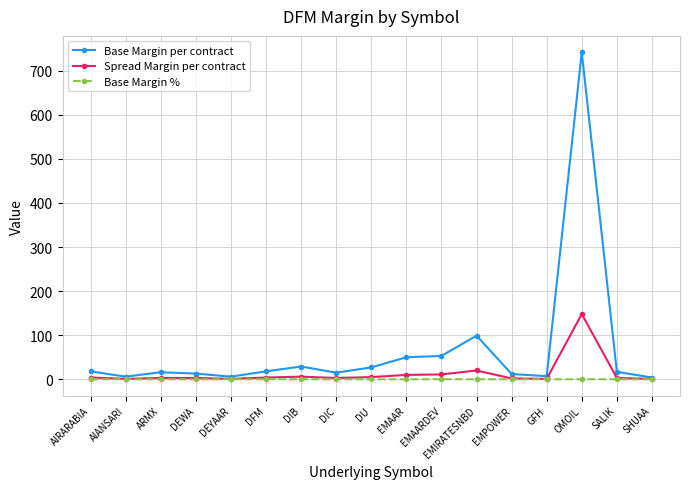

Which series has the largest range (max minus min)?

Base Margin per contract